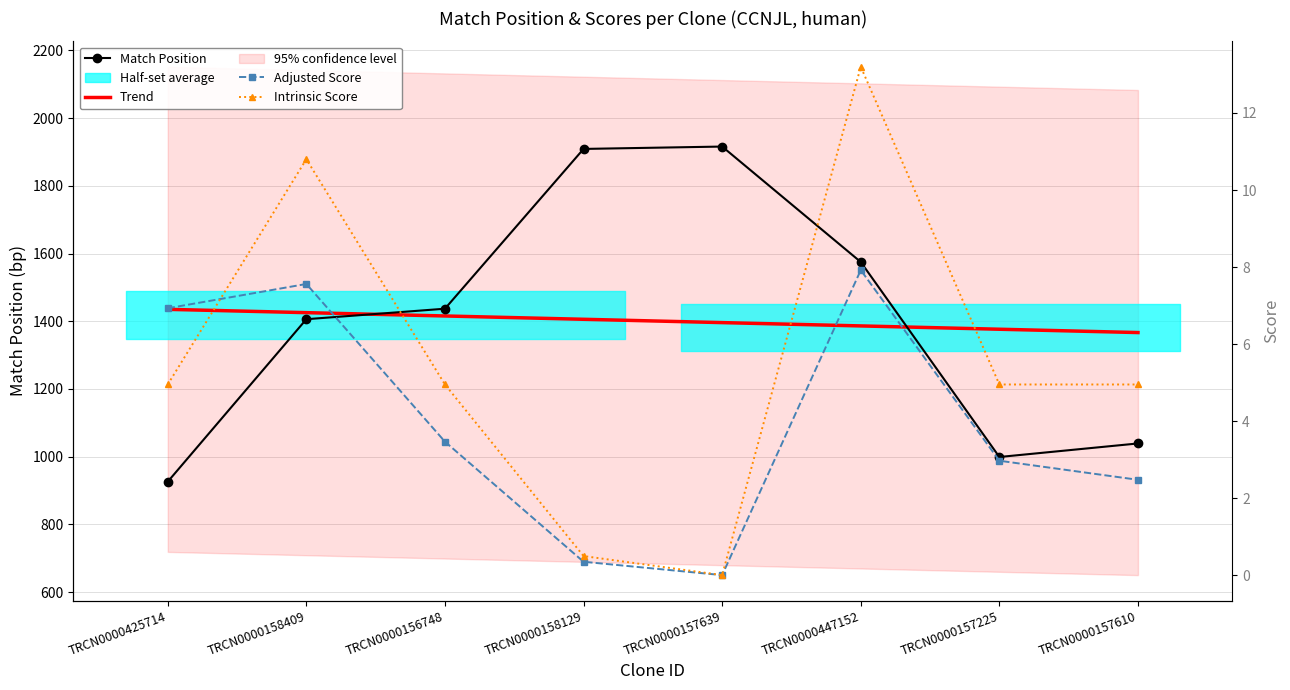

Reading right to left, transcribe all the data shown in this chart.

Match Position: TRCN0000157610=1039.0	TRCN0000157225=999.0	TRCN0000447152=1575.0	TRCN0000157639=1916.0	TRCN0000158129=1909.0	TRCN0000156748=1437.0	TRCN0000158409=1406.0	TRCN0000425714=926.0
Trend: TRCN0000157610=1366.6	TRCN0000157225=1376.4	TRCN0000447152=1386.2	TRCN0000157639=1396.0	TRCN0000158129=1405.8	TRCN0000156748=1415.6	TRCN0000158409=1425.4	TRCN0000425714=1435.2
Adjusted Score: TRCN0000157610=2.5	TRCN0000157225=3.0	TRCN0000447152=7.9	TRCN0000157639=0.0	TRCN0000158129=0.3	TRCN0000156748=3.5	TRCN0000158409=7.6	TRCN0000425714=6.9
Intrinsic Score: TRCN0000157610=5.0	TRCN0000157225=5.0	TRCN0000447152=13.2	TRCN0000157639=0.0	TRCN0000158129=0.5	TRCN0000156748=5.0	TRCN0000158409=10.8	TRCN0000425714=5.0